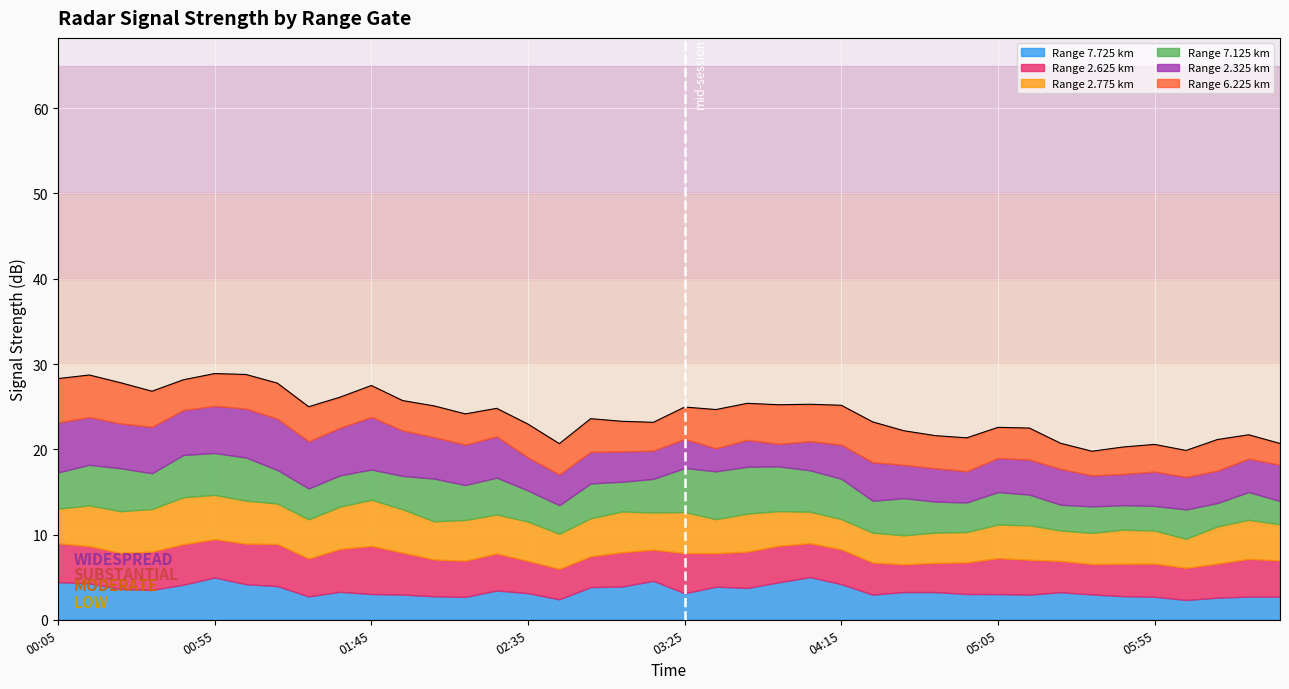

What is the maximum value for Range 7.725 km?

5.0